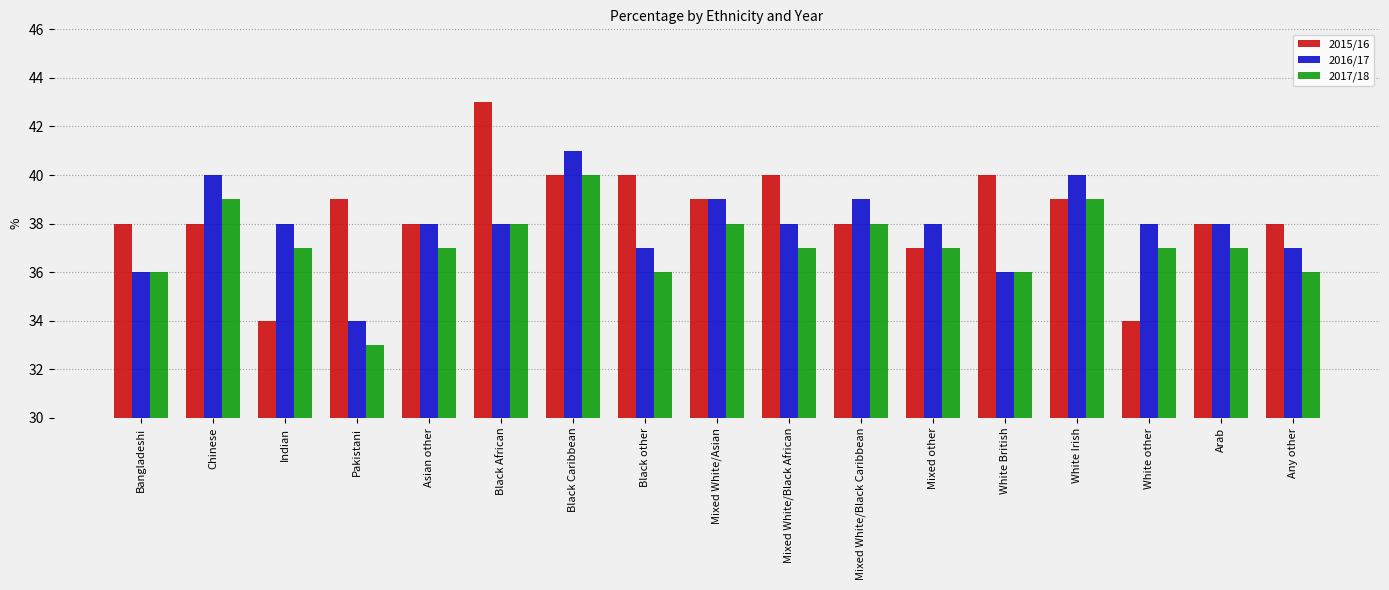

At which category does the chart reach its minimum across all series?

Pakistani